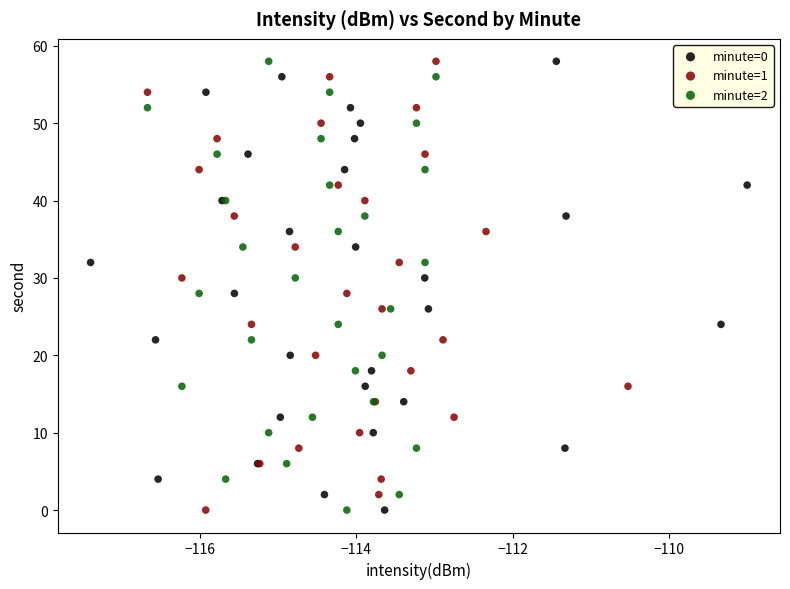

What are all the series names shown in the legend?

minute=0, minute=1, minute=2